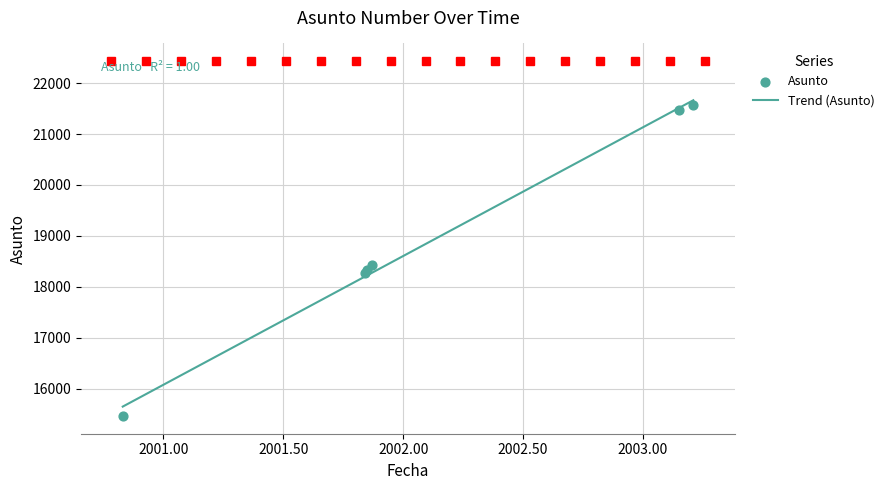

What is the change in value from 08-11-2001 to 01-11-2000?

-2865